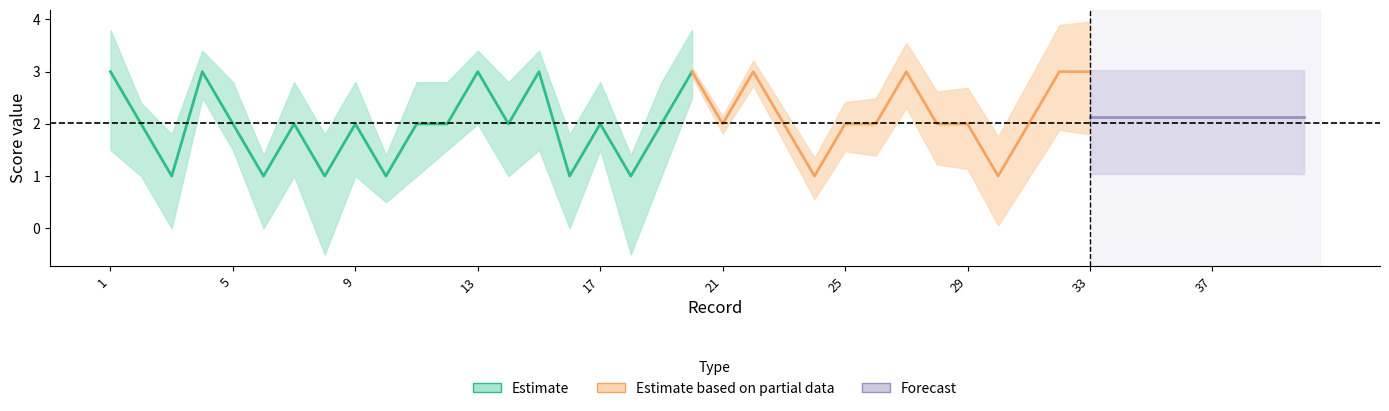

What is the sum of all คำวินิจฉัย values?

160